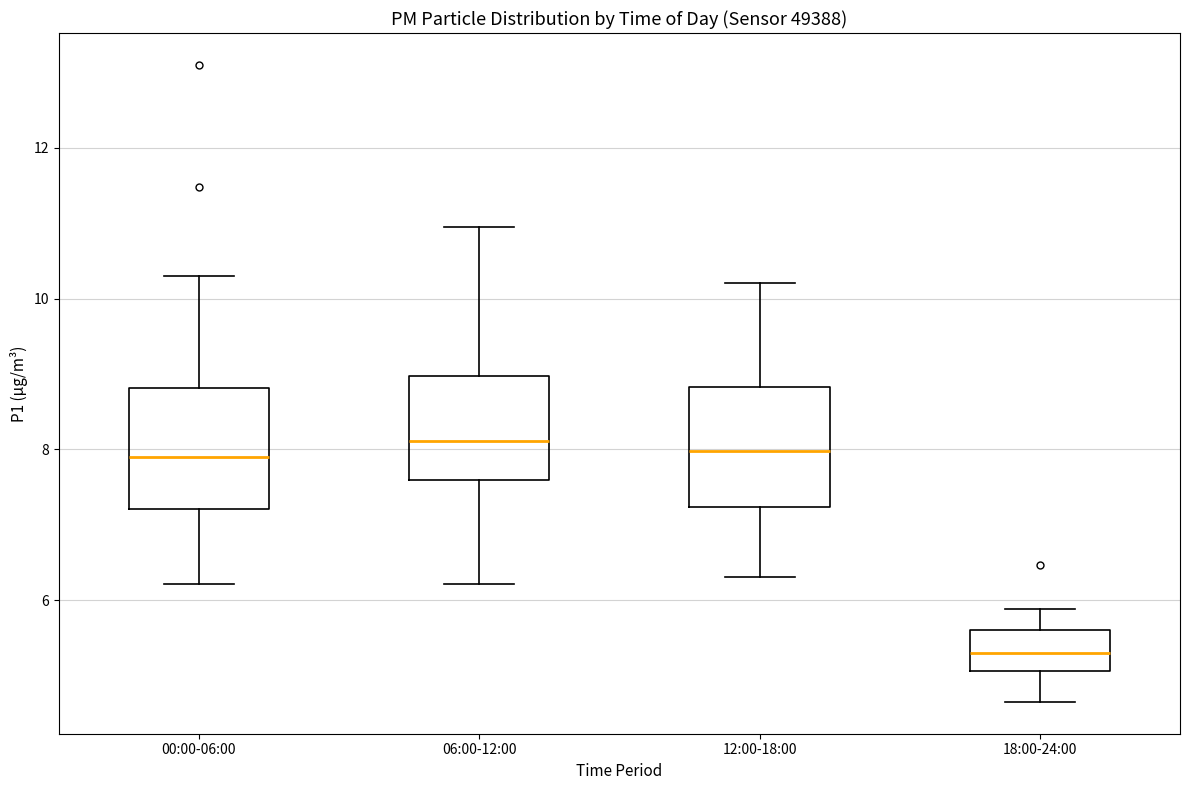

Reading left to right, read every box against the y-axis: the position of its median line, the range the box covers, and the ends of its whiskers. The values are not printed on the chart, so give them approximately, as read against the axis.

00:00-06:00: median 8.0, box 7.2 to 8.8, whiskers 6.2 to 10.4
06:00-12:00: median 8.2, box 7.6 to 9.0, whiskers 6.2 to 11.0
12:00-18:00: median 8.0, box 7.2 to 8.8, whiskers 6.4 to 10.2
18:00-24:00: median 5.4, box 5.0 to 5.6, whiskers 4.6 to 5.8